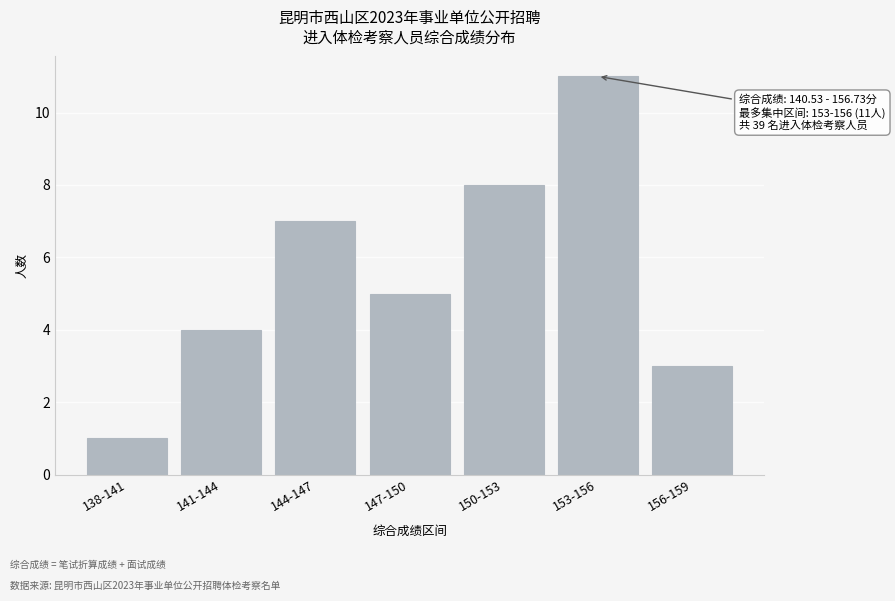

Reading right to left, extract all data points from this chart.

3	11	8	5	7	4	1